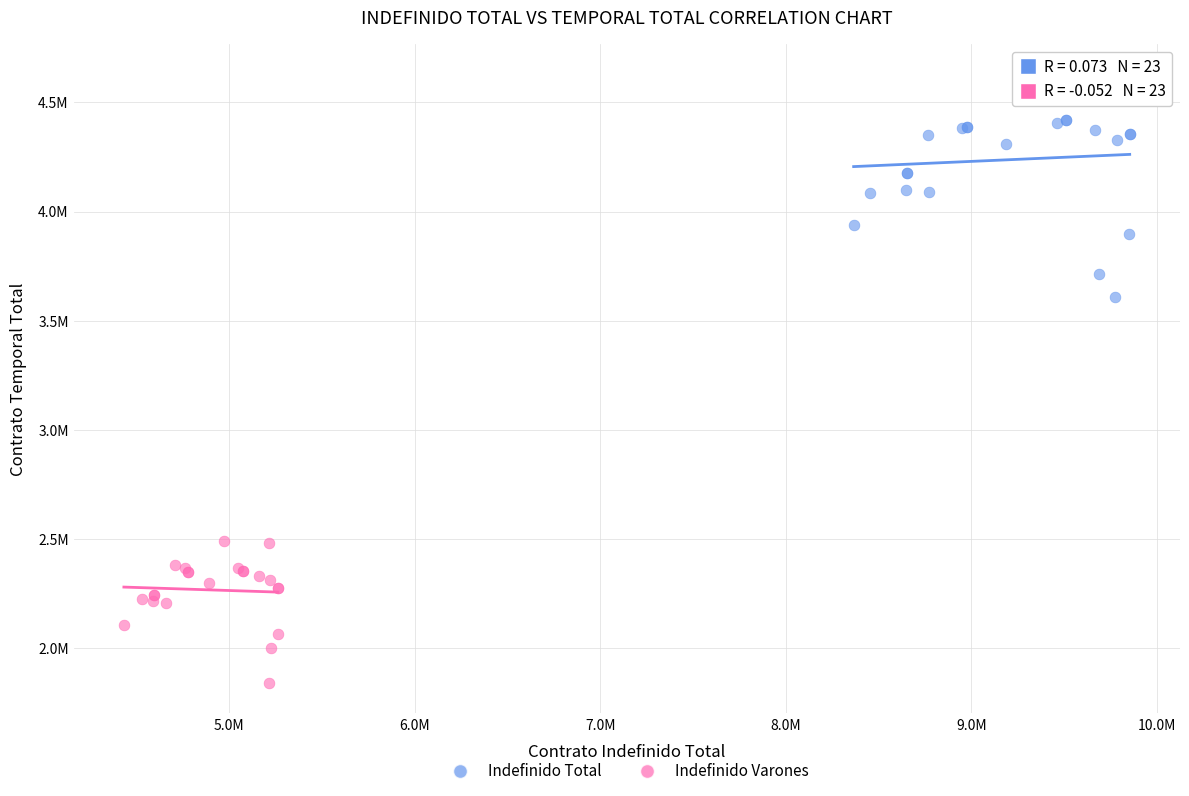

Which series contains the highest Y value?

Indefinido Total